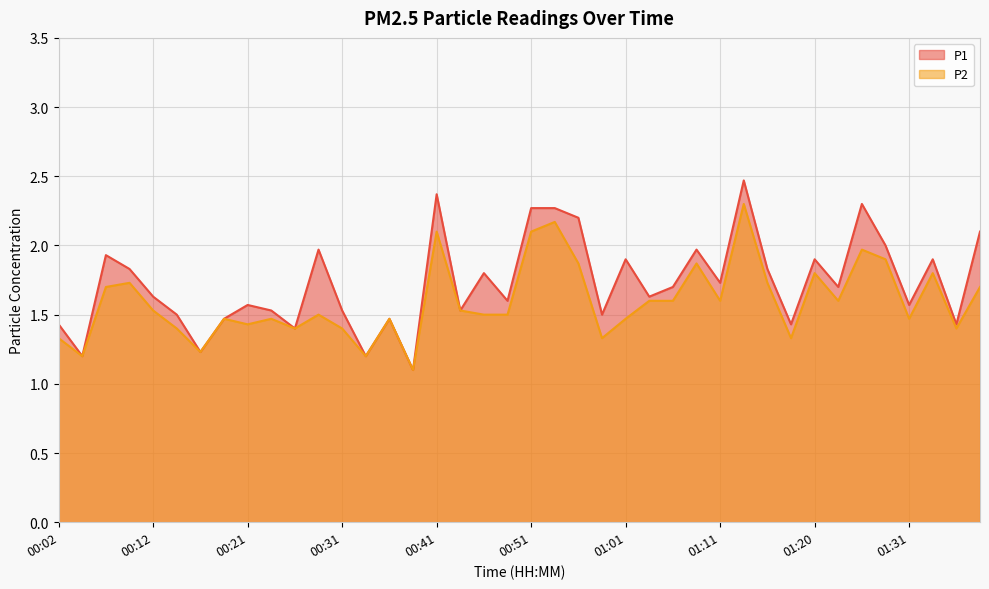

At which label is P1 closest to 1?

00:39